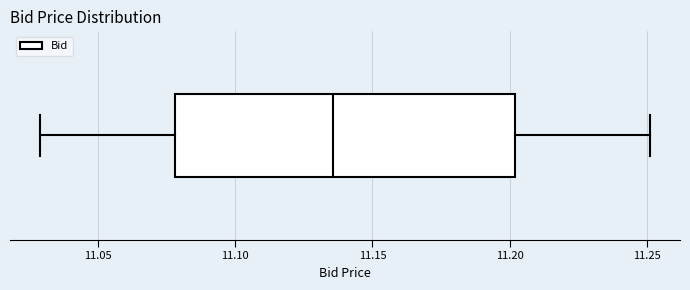

Where does the right whisker of the box end on the x-axis? The values are not printed on the chart, so give them approximately, as read against the axis.

11.250